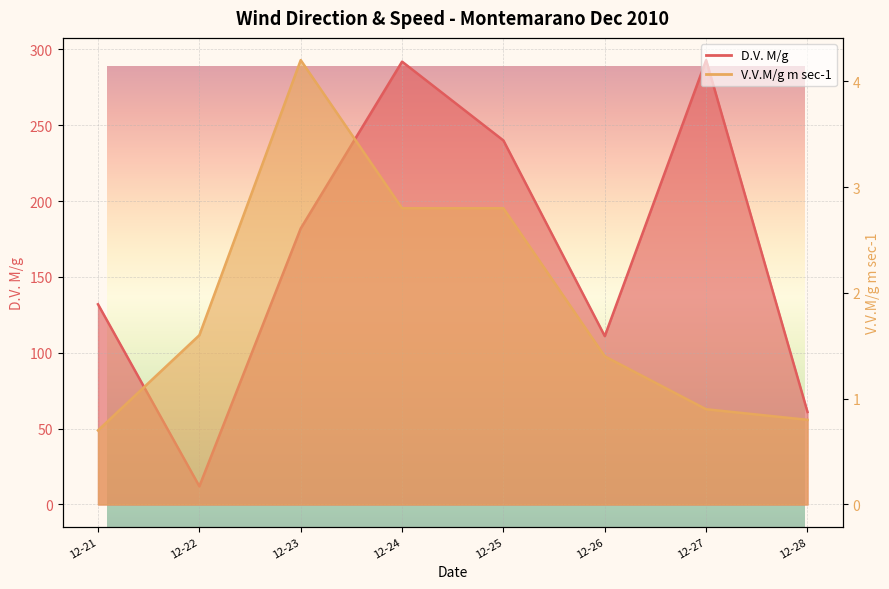

How many values in the D.V. M/g series are below 182?

4